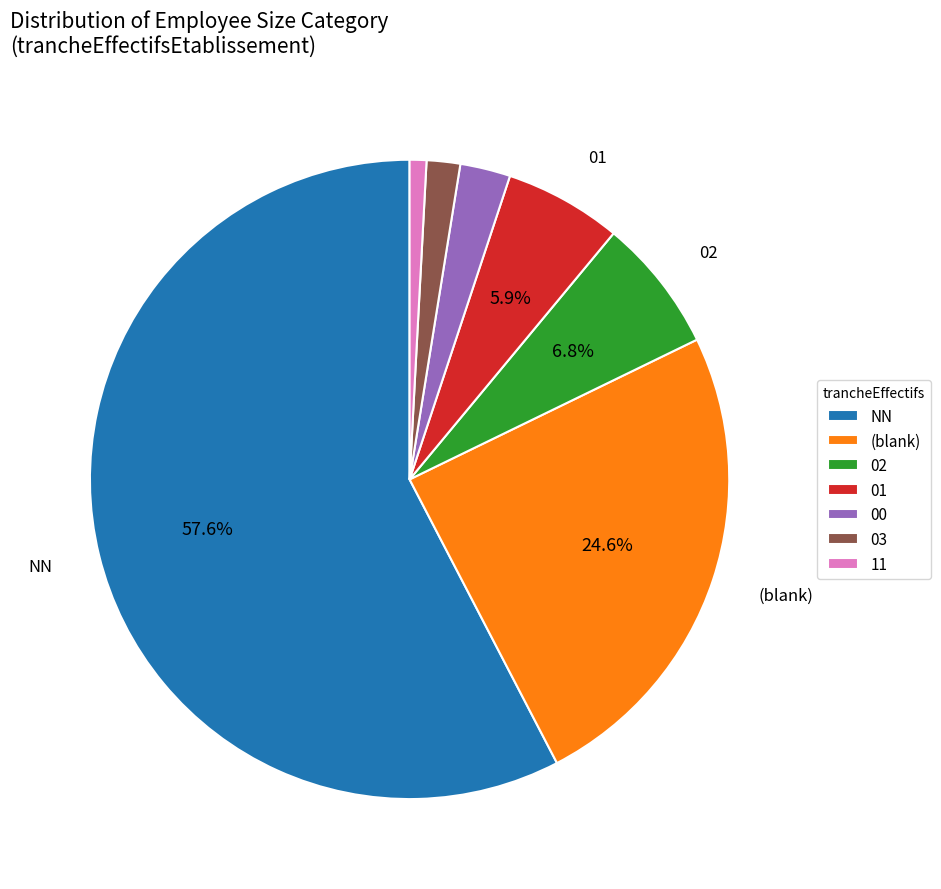

What is the ratio of the value at 02 to the value at 03?

4.0